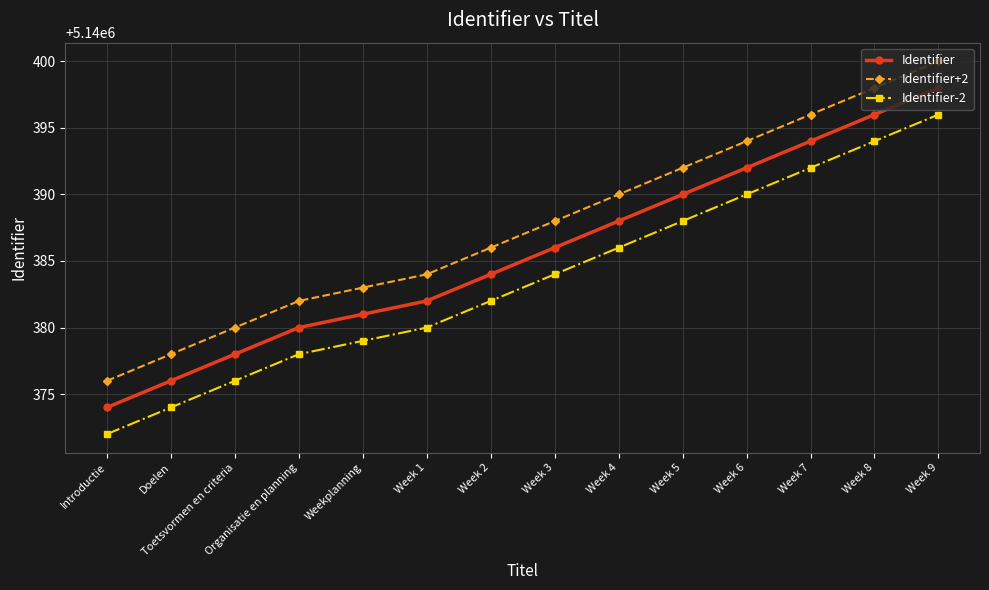

Reading left to right, list all the values displayed in this chart.

Identifier: 5140374	5140376	5140378	5140380	5140381	5140382	5140384	5140386	5140388	5140390	5140392	5140394	5140396	5140398
Identifier+2: 5140376	5140378	5140380	5140382	5140383	5140384	5140386	5140388	5140390	5140392	5140394	5140396	5140398	5140400
Identifier-2: 5140372	5140374	5140376	5140378	5140379	5140380	5140382	5140384	5140386	5140388	5140390	5140392	5140394	5140396